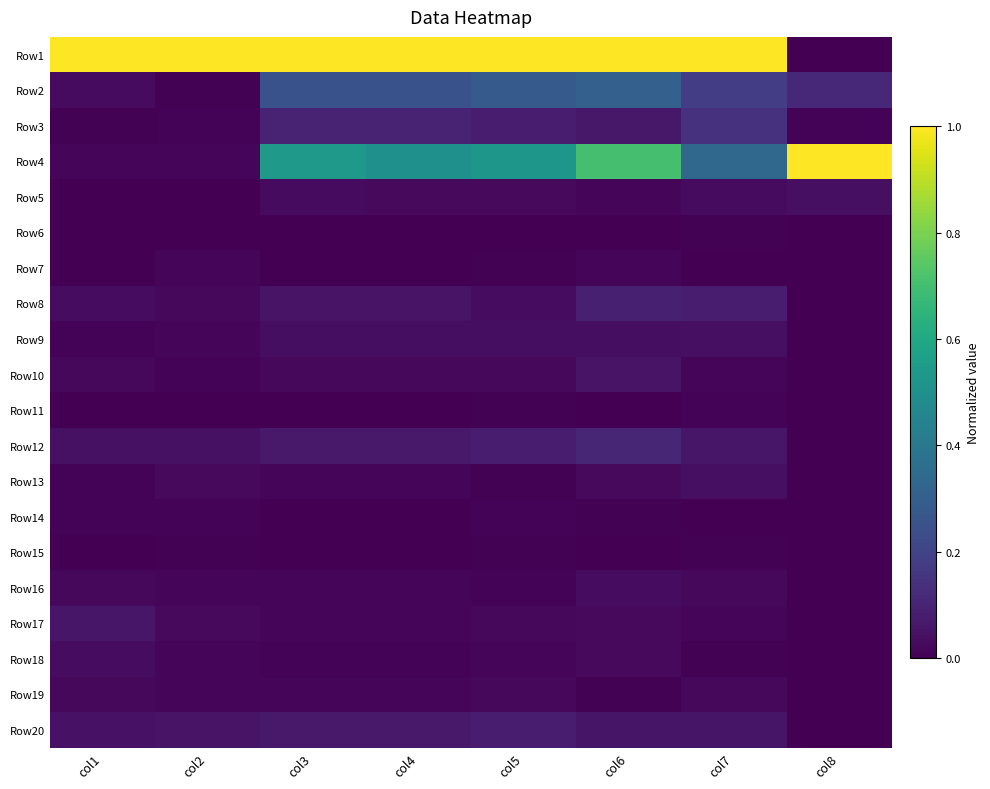

Reading right to left, transcribe all the data shown in this chart.

Row1: col8=0.0	col7=1.0	col6=1.0	col5=1.0	col4=1.0	col3=1.0	col2=1.0	col1=1.0
Row2: col8=0.1	col7=0.2	col6=0.3	col5=0.3	col4=0.3	col3=0.3	col2=0.0	col1=0.0
Row3: col8=0.0	col7=0.1	col6=0.1	col5=0.1	col4=0.1	col3=0.1	col2=0.0	col1=0.0
Row4: col8=1.0	col7=0.3	col6=0.7	col5=0.5	col4=0.5	col3=0.5	col2=0.0	col1=0.0
Row5: col8=0.0	col7=0.0	col6=0.0	col5=0.0	col4=0.0	col3=0.0	col2=0.0	col1=0.0
Row6: col8=0.0	col7=0.0	col6=0.0	col5=0.0	col4=0.0	col3=0.0	col2=0.0	col1=0.0
Row7: col8=0.0	col7=0.0	col6=0.0	col5=0.0	col4=0.0	col3=0.0	col2=0.0	col1=0.0
Row8: col8=0.0	col7=0.1	col6=0.1	col5=0.0	col4=0.1	col3=0.1	col2=0.0	col1=0.0
Row9: col8=0.0	col7=0.0	col6=0.0	col5=0.0	col4=0.0	col3=0.0	col2=0.0	col1=0.0
Row10: col8=0.0	col7=0.0	col6=0.1	col5=0.0	col4=0.0	col3=0.0	col2=0.0	col1=0.0
Row11: col8=0.0	col7=0.0	col6=0.0	col5=0.0	col4=0.0	col3=0.0	col2=0.0	col1=0.0
Row12: col8=0.0	col7=0.1	col6=0.1	col5=0.1	col4=0.1	col3=0.1	col2=0.0	col1=0.0
Row13: col8=0.0	col7=0.0	col6=0.0	col5=0.0	col4=0.0	col3=0.0	col2=0.0	col1=0.0
Row14: col8=0.0	col7=0.0	col6=0.0	col5=0.0	col4=0.0	col3=0.0	col2=0.0	col1=0.0
Row15: col8=0.0	col7=0.0	col6=0.0	col5=0.0	col4=0.0	col3=0.0	col2=0.0	col1=0.0
Row16: col8=0.0	col7=0.0	col6=0.0	col5=0.0	col4=0.0	col3=0.0	col2=0.0	col1=0.0
Row17: col8=0.0	col7=0.0	col6=0.0	col5=0.0	col4=0.0	col3=0.0	col2=0.0	col1=0.1
Row18: col8=0.0	col7=0.0	col6=0.0	col5=0.0	col4=0.0	col3=0.0	col2=0.0	col1=0.0
Row19: col8=0.0	col7=0.0	col6=0.0	col5=0.0	col4=0.0	col3=0.0	col2=0.0	col1=0.0
Row20: col8=0.0	col7=0.1	col6=0.1	col5=0.1	col4=0.1	col3=0.1	col2=0.1	col1=0.0